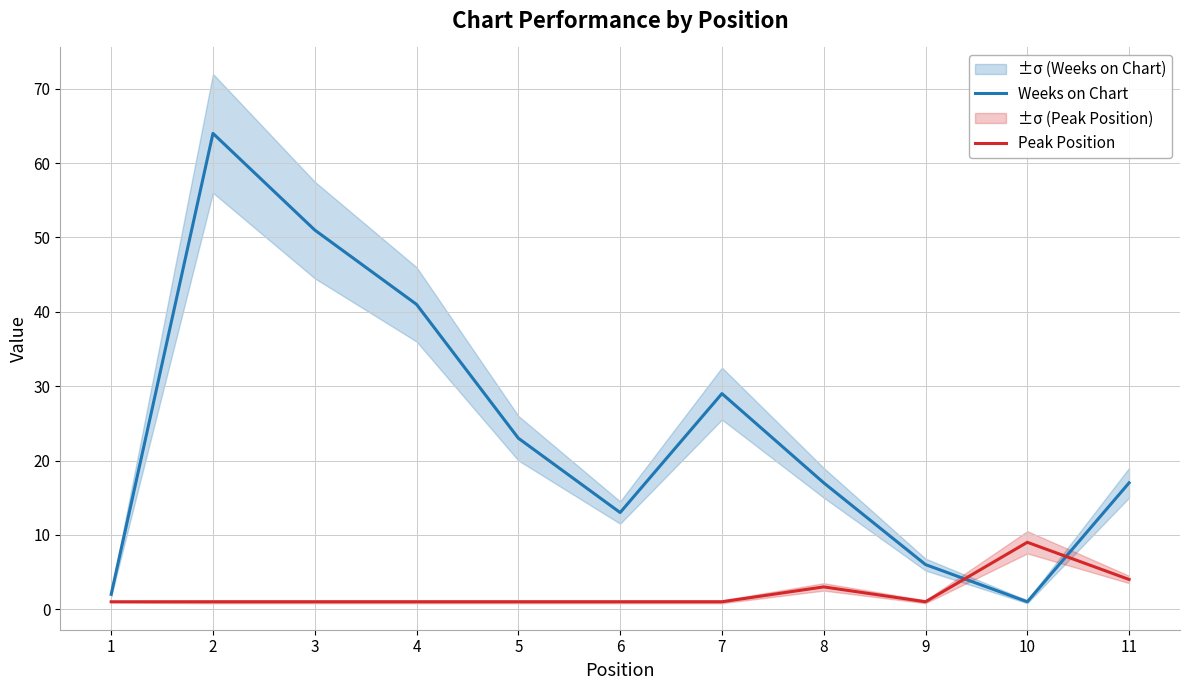

Is the value of Weeks on Chart at 2 greater than the value of Peak Position at 1?

Yes